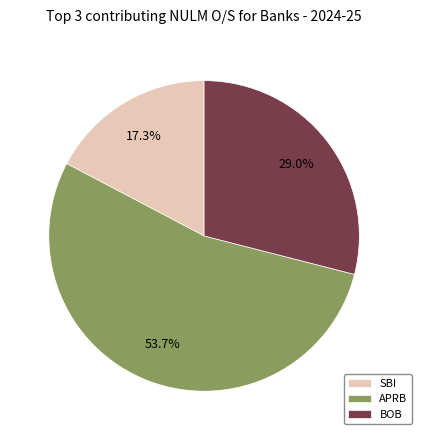

Approximately how many times larger is the value at SBI compared to APRB?

0.3